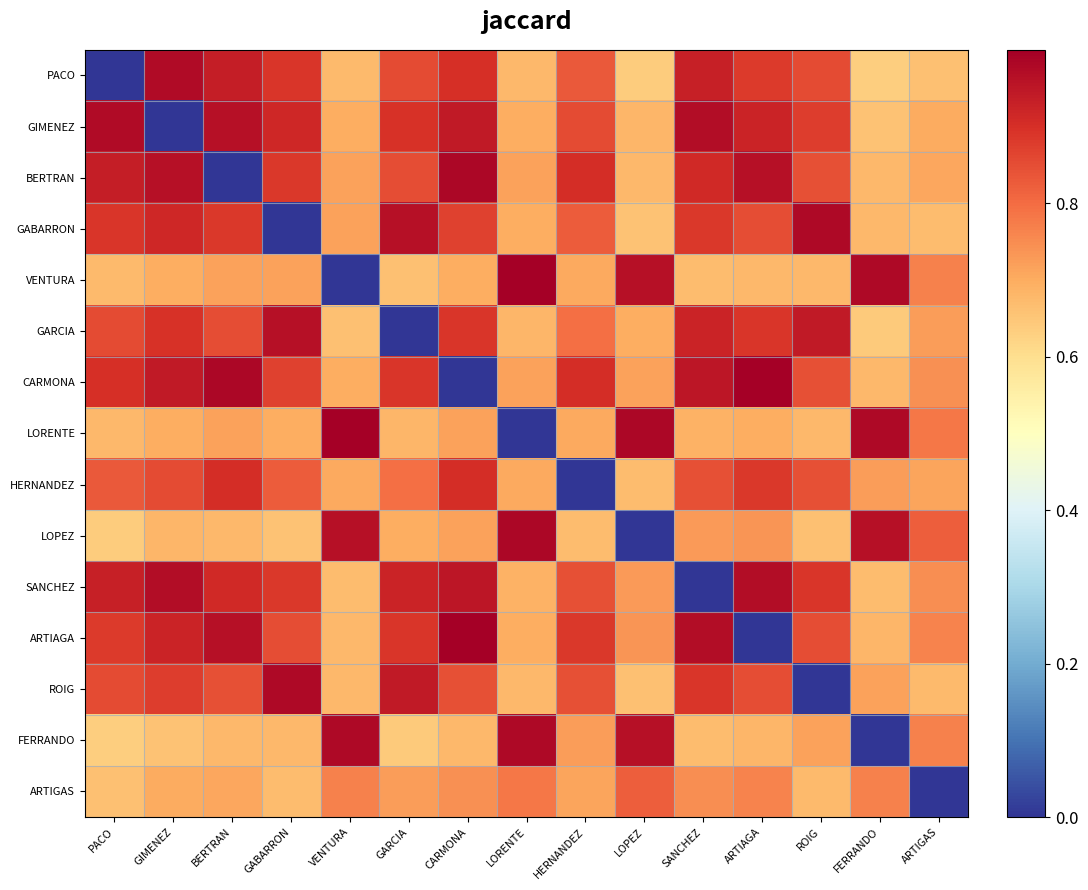

Reading right to left, extract all data points from this chart.

PACO: ARTIGAS=0.7	FERRANDO=0.6	ROIG=0.9	ARTIAGA=0.9	SANCHEZ=0.9	LOPEZ=0.6	HERNANDEZ=0.8	LORENTE=0.7	CARMONA=0.9	GARCIA=0.9	VENTURA=0.7	GABARRON=0.9	BERTRAN=0.9	GIMENEZ=1.0	PACO=0.0
GIMENEZ: ARTIGAS=0.7	FERRANDO=0.7	ROIG=0.9	ARTIAGA=0.9	SANCHEZ=1.0	LOPEZ=0.7	HERNANDEZ=0.9	LORENTE=0.7	CARMONA=0.9	GARCIA=0.9	VENTURA=0.7	GABARRON=0.9	BERTRAN=1.0	GIMENEZ=0.0	PACO=1.0
BERTRAN: ARTIGAS=0.7	FERRANDO=0.7	ROIG=0.8	ARTIAGA=1.0	SANCHEZ=0.9	LOPEZ=0.7	HERNANDEZ=0.9	LORENTE=0.7	CARMONA=1.0	GARCIA=0.9	VENTURA=0.7	GABARRON=0.9	BERTRAN=0.0	GIMENEZ=1.0	PACO=0.9
GABARRON: ARTIGAS=0.7	FERRANDO=0.7	ROIG=1.0	ARTIAGA=0.8	SANCHEZ=0.9	LOPEZ=0.7	HERNANDEZ=0.8	LORENTE=0.7	CARMONA=0.9	GARCIA=1.0	VENTURA=0.7	GABARRON=0.0	BERTRAN=0.9	GIMENEZ=0.9	PACO=0.9
VENTURA: ARTIGAS=0.8	FERRANDO=1.0	ROIG=0.7	ARTIAGA=0.7	SANCHEZ=0.7	LOPEZ=1.0	HERNANDEZ=0.7	LORENTE=1.0	CARMONA=0.7	GARCIA=0.7	VENTURA=0.0	GABARRON=0.7	BERTRAN=0.7	GIMENEZ=0.7	PACO=0.7
GARCIA: ARTIGAS=0.7	FERRANDO=0.6	ROIG=0.9	ARTIAGA=0.9	SANCHEZ=0.9	LOPEZ=0.7	HERNANDEZ=0.8	LORENTE=0.7	CARMONA=0.9	GARCIA=0.0	VENTURA=0.7	GABARRON=1.0	BERTRAN=0.9	GIMENEZ=0.9	PACO=0.9
CARMONA: ARTIGAS=0.7	FERRANDO=0.7	ROIG=0.8	ARTIAGA=1.0	SANCHEZ=1.0	LOPEZ=0.7	HERNANDEZ=0.9	LORENTE=0.7	CARMONA=0.0	GARCIA=0.9	VENTURA=0.7	GABARRON=0.9	BERTRAN=1.0	GIMENEZ=0.9	PACO=0.9
LORENTE: ARTIGAS=0.8	FERRANDO=1.0	ROIG=0.7	ARTIAGA=0.7	SANCHEZ=0.7	LOPEZ=1.0	HERNANDEZ=0.7	LORENTE=0.0	CARMONA=0.7	GARCIA=0.7	VENTURA=1.0	GABARRON=0.7	BERTRAN=0.7	GIMENEZ=0.7	PACO=0.7
HERNANDEZ: ARTIGAS=0.7	FERRANDO=0.7	ROIG=0.8	ARTIAGA=0.9	SANCHEZ=0.8	LOPEZ=0.7	HERNANDEZ=0.0	LORENTE=0.7	CARMONA=0.9	GARCIA=0.8	VENTURA=0.7	GABARRON=0.8	BERTRAN=0.9	GIMENEZ=0.9	PACO=0.8
LOPEZ: ARTIGAS=0.8	FERRANDO=1.0	ROIG=0.7	ARTIAGA=0.7	SANCHEZ=0.7	LOPEZ=0.0	HERNANDEZ=0.7	LORENTE=1.0	CARMONA=0.7	GARCIA=0.7	VENTURA=1.0	GABARRON=0.7	BERTRAN=0.7	GIMENEZ=0.7	PACO=0.6
SANCHEZ: ARTIGAS=0.7	FERRANDO=0.7	ROIG=0.9	ARTIAGA=1.0	SANCHEZ=0.0	LOPEZ=0.7	HERNANDEZ=0.8	LORENTE=0.7	CARMONA=1.0	GARCIA=0.9	VENTURA=0.7	GABARRON=0.9	BERTRAN=0.9	GIMENEZ=1.0	PACO=0.9
ARTIAGA: ARTIGAS=0.8	FERRANDO=0.7	ROIG=0.8	ARTIAGA=0.0	SANCHEZ=1.0	LOPEZ=0.7	HERNANDEZ=0.9	LORENTE=0.7	CARMONA=1.0	GARCIA=0.9	VENTURA=0.7	GABARRON=0.8	BERTRAN=1.0	GIMENEZ=0.9	PACO=0.9
ROIG: ARTIGAS=0.7	FERRANDO=0.7	ROIG=0.0	ARTIAGA=0.8	SANCHEZ=0.9	LOPEZ=0.7	HERNANDEZ=0.8	LORENTE=0.7	CARMONA=0.8	GARCIA=0.9	VENTURA=0.7	GABARRON=1.0	BERTRAN=0.8	GIMENEZ=0.9	PACO=0.9
FERRANDO: ARTIGAS=0.8	FERRANDO=0.0	ROIG=0.7	ARTIAGA=0.7	SANCHEZ=0.7	LOPEZ=1.0	HERNANDEZ=0.7	LORENTE=1.0	CARMONA=0.7	GARCIA=0.6	VENTURA=1.0	GABARRON=0.7	BERTRAN=0.7	GIMENEZ=0.7	PACO=0.6
ARTIGAS: ARTIGAS=0.0	FERRANDO=0.8	ROIG=0.7	ARTIAGA=0.8	SANCHEZ=0.7	LOPEZ=0.8	HERNANDEZ=0.7	LORENTE=0.8	CARMONA=0.7	GARCIA=0.7	VENTURA=0.8	GABARRON=0.7	BERTRAN=0.7	GIMENEZ=0.7	PACO=0.7